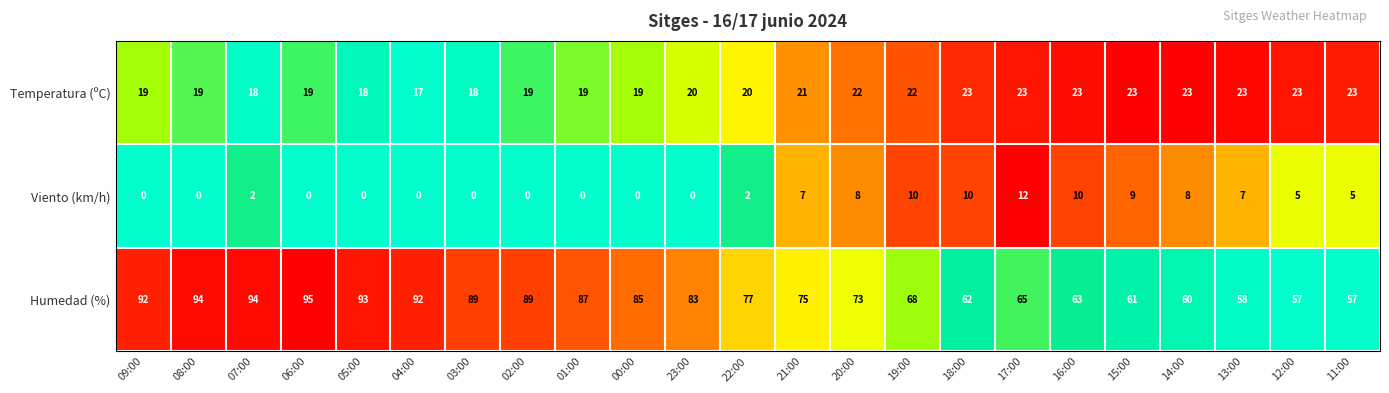

At which category does the chart reach its peak across all series?

06:00